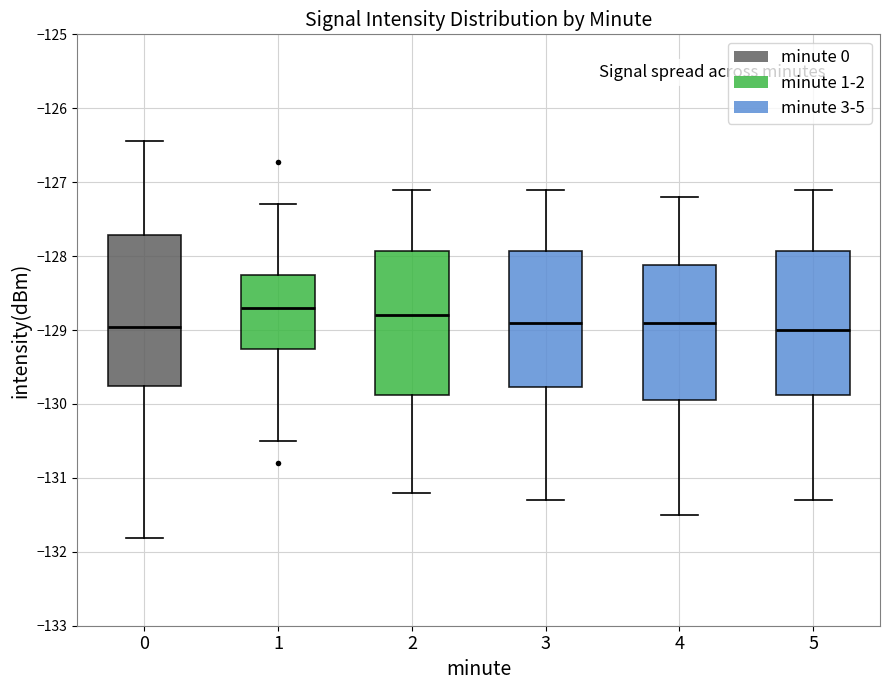

Where is the lower edge of the box at x = 5 on the y-axis? The values are not printed on the chart, so give them approximately, as read against the axis.

-129.9